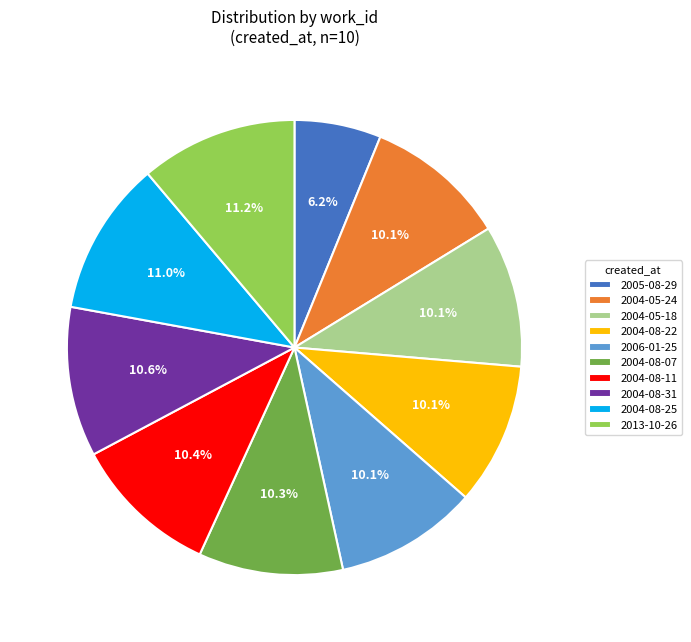

Does any single category account for the majority?

No